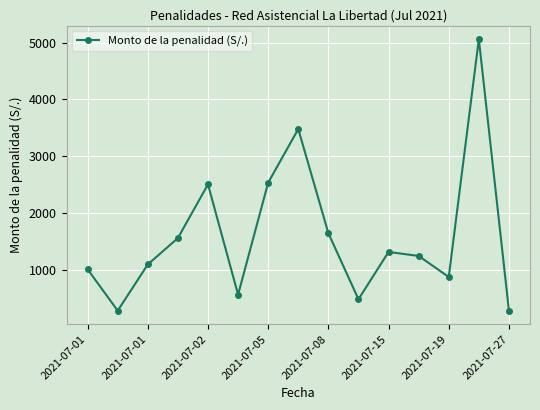

Does the chart have visible grid lines?

Yes